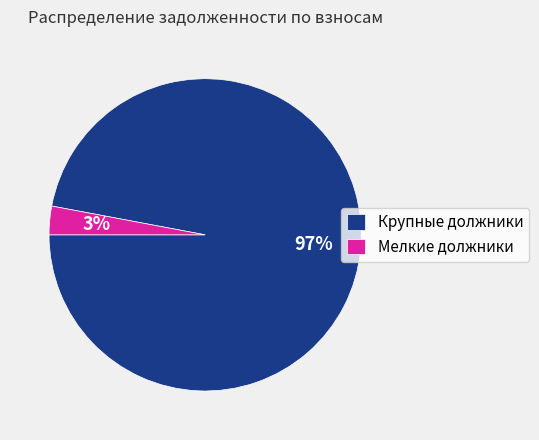

Is there any slice that represents more than half of the pie?

Yes